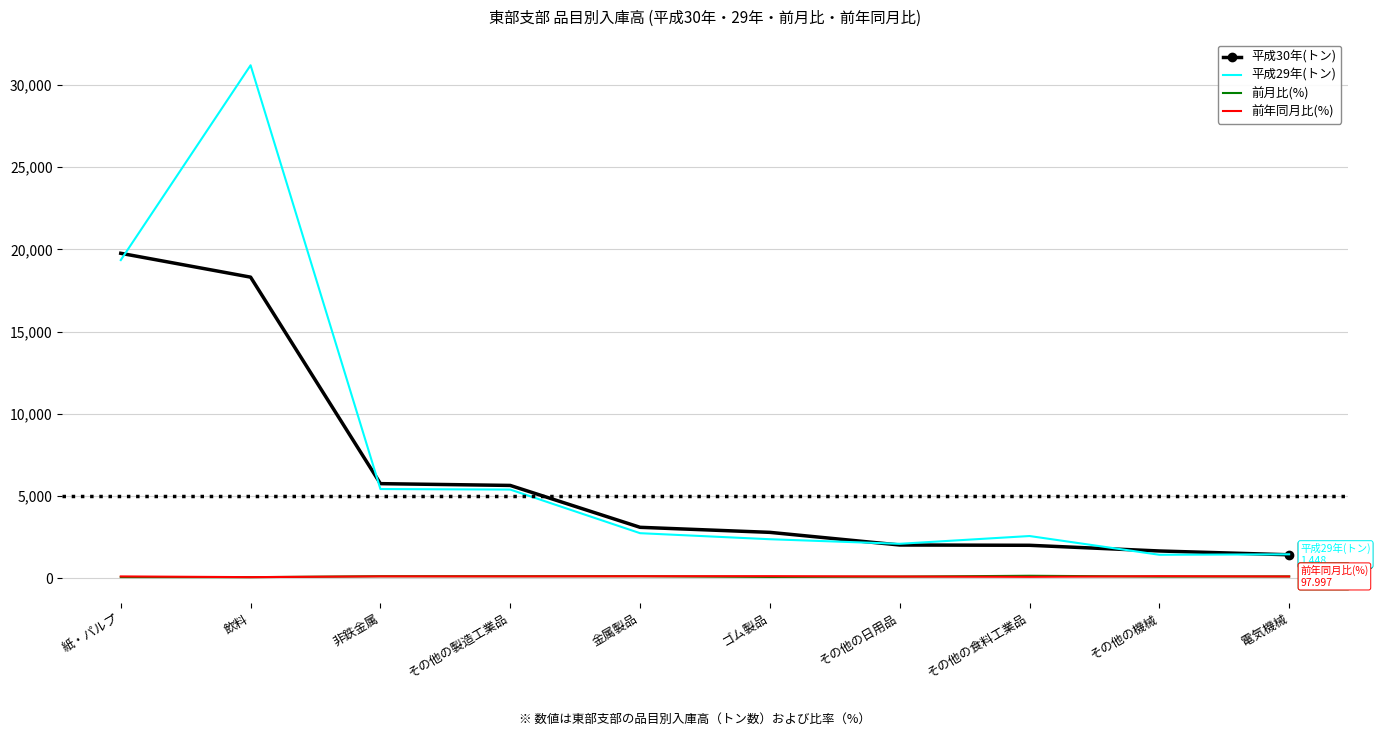

What is the greatest value displayed?

31201.0